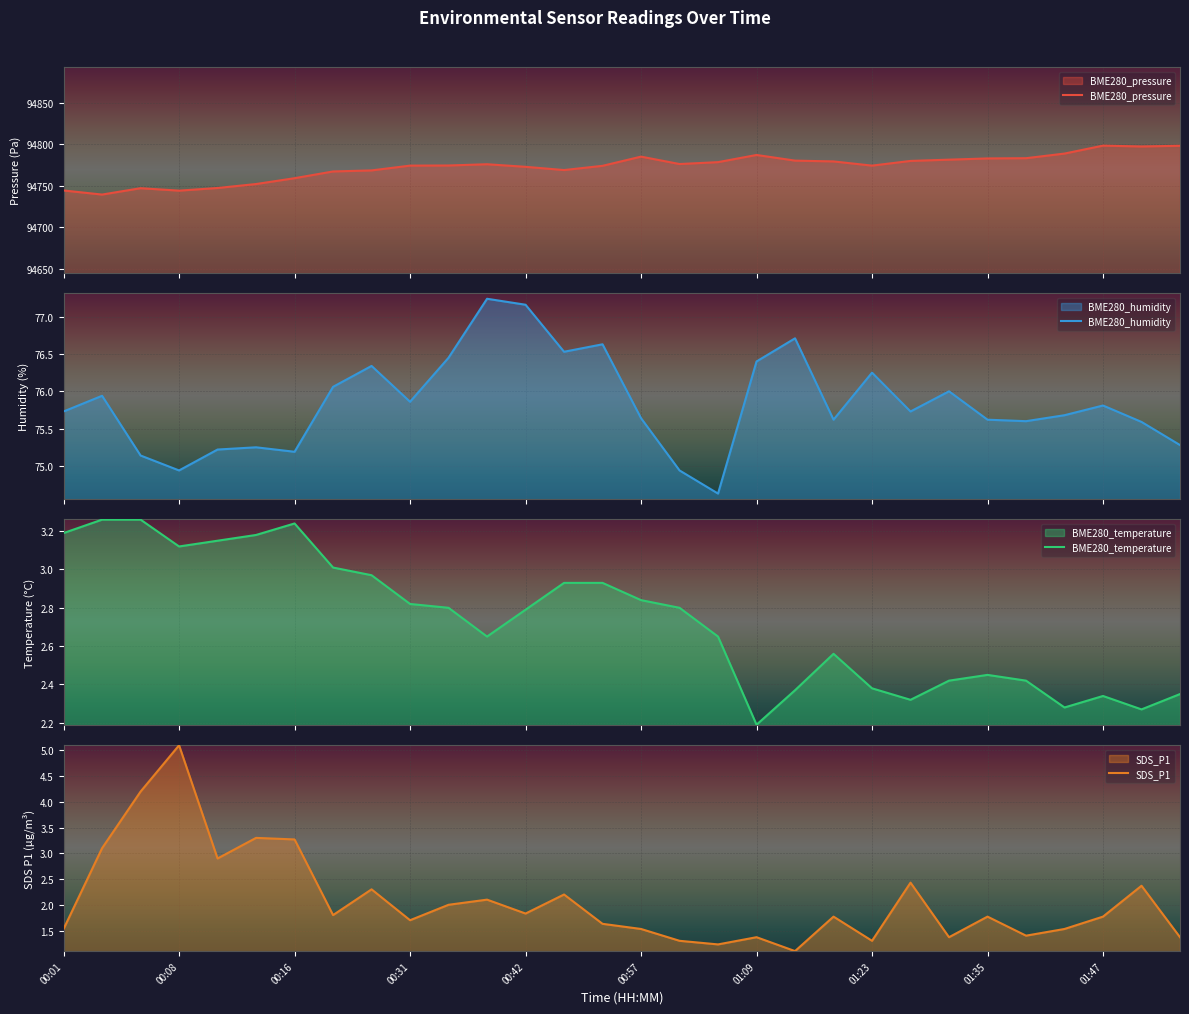

Where does the BME280_pressure series first go above 94776?

11